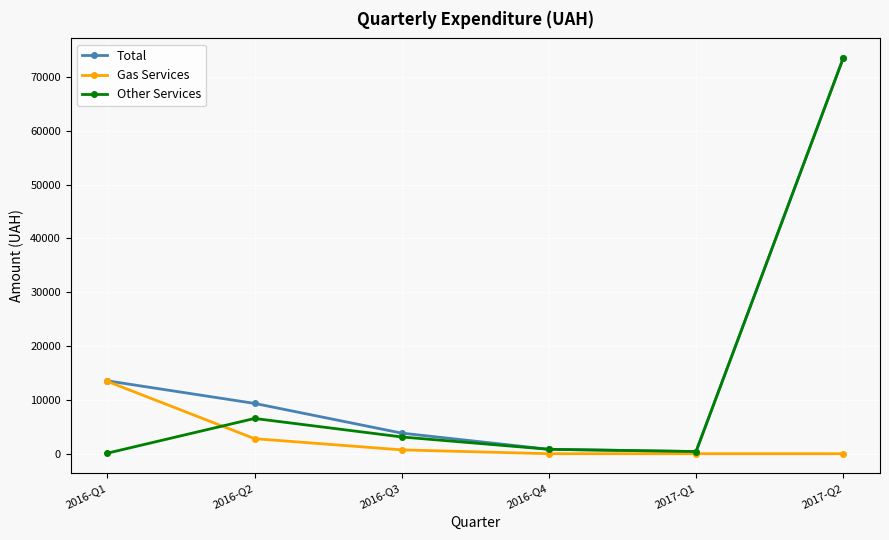

The Total series shows 820.0 at 2016-Q4. True or false?

True